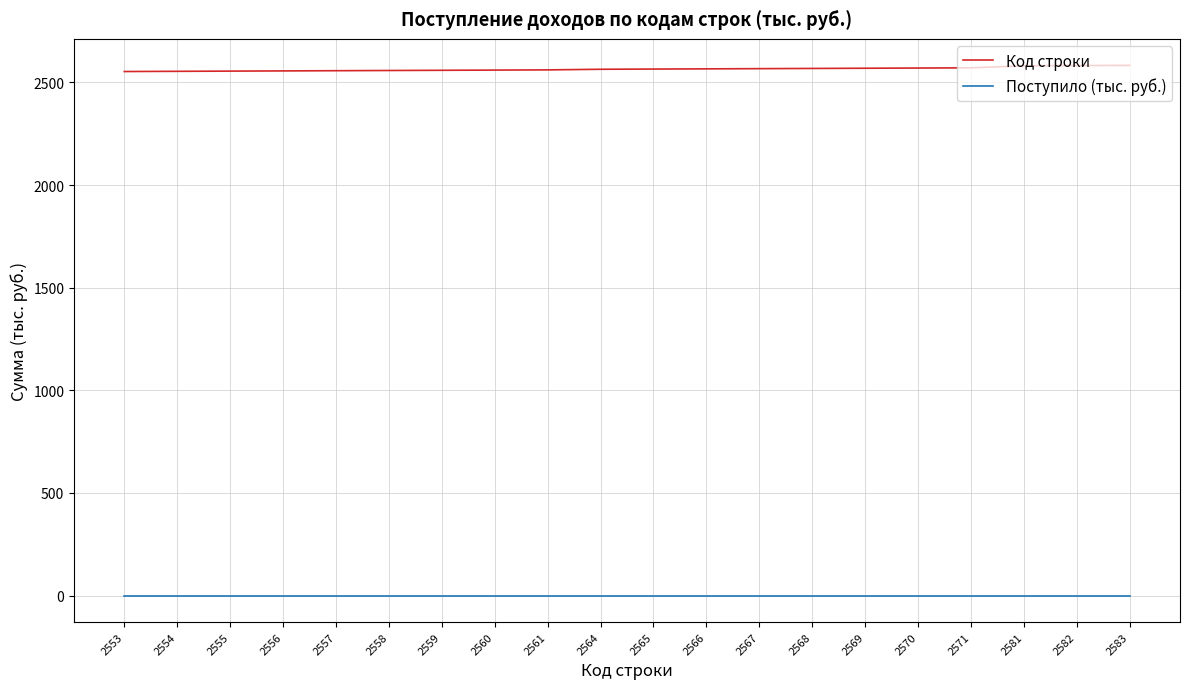

List the series in order of their peak value, highest first.

Код строки, Поступило (тыс. руб.)